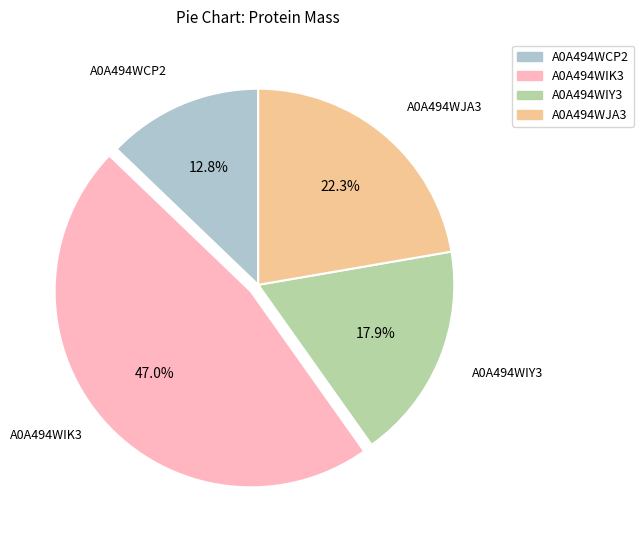

Is there any slice that represents more than half of the pie?

No